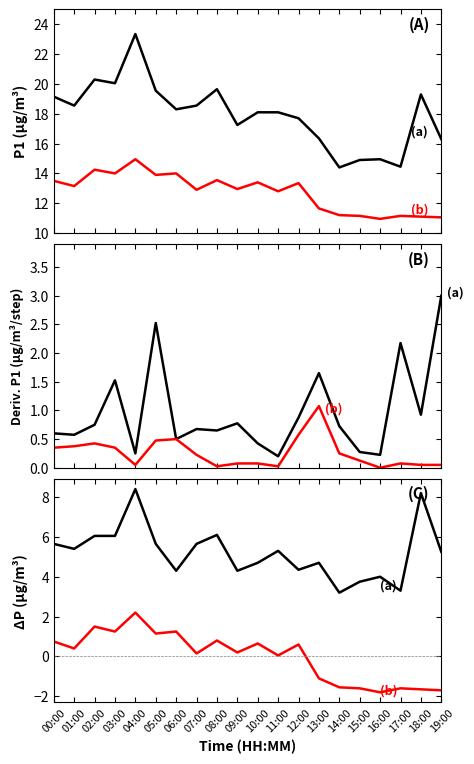

Is it true that P2 (b) equals 0.2 at 12:00?

False